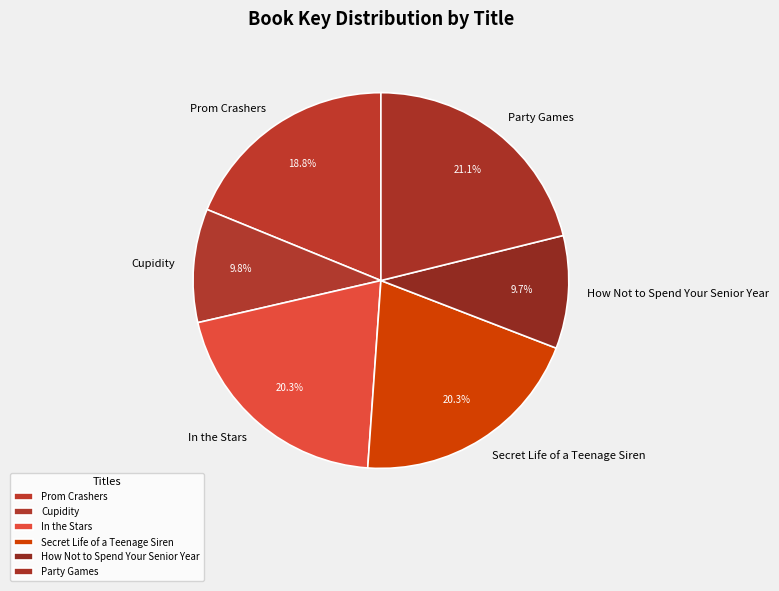

Between In the Stars and How Not to Spend Your Senior Year, which is larger?

In the Stars